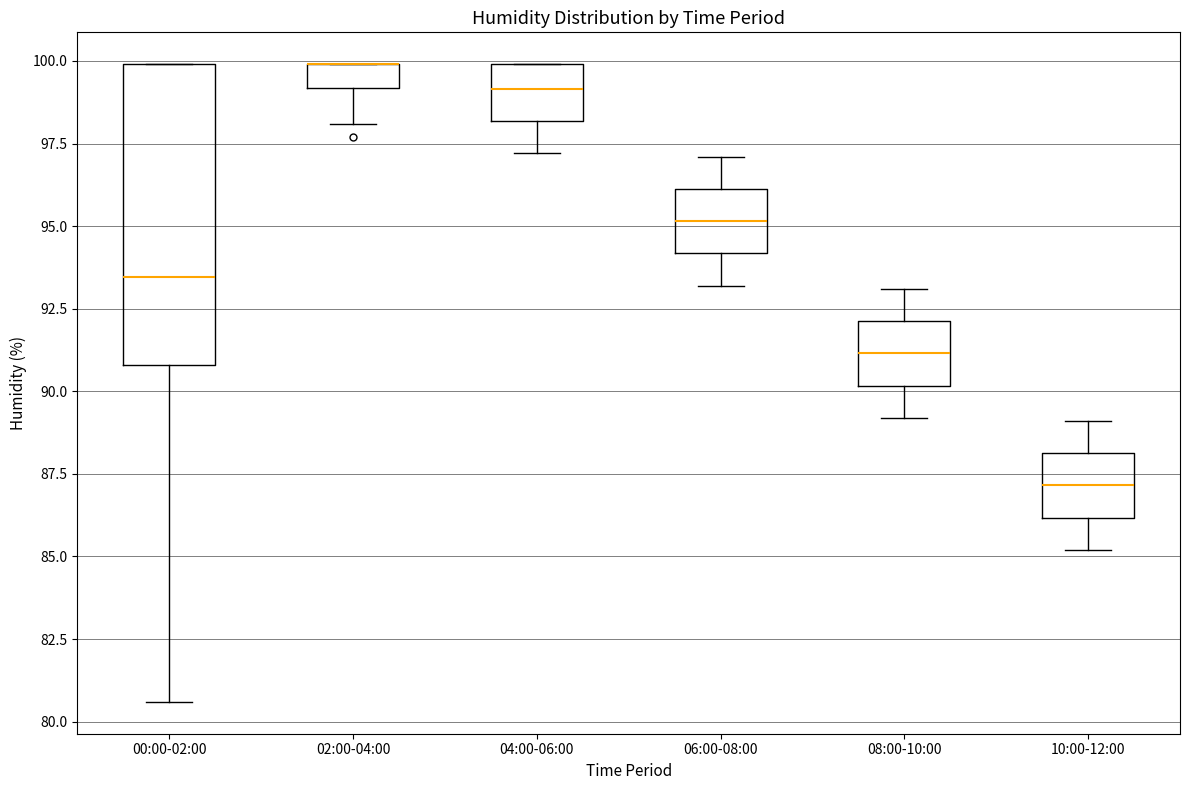

Which box is the tallest, from its lower edge to its upper edge?

00:00-02:00